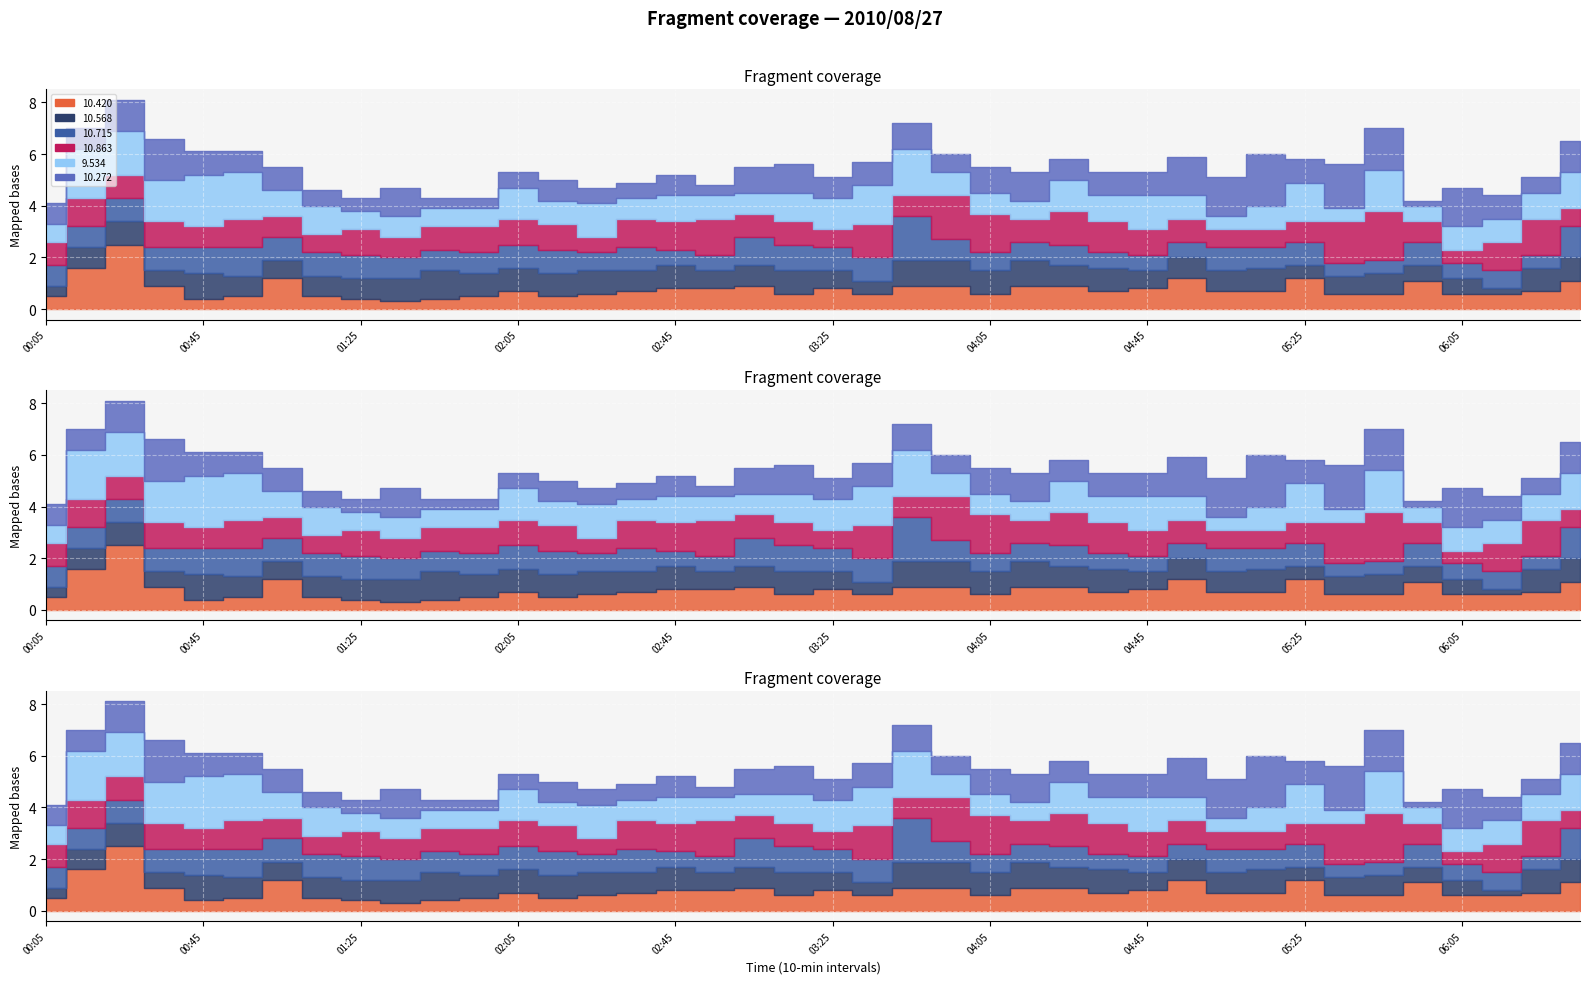

Which series has the largest total across all categories?

9.534